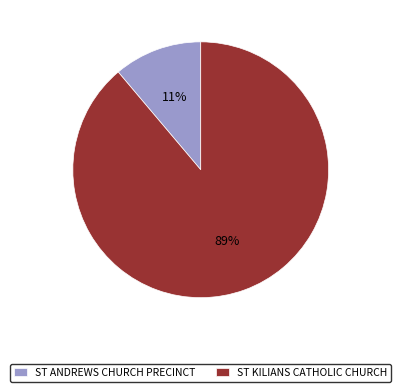

Which slice is the largest?

ST KILIANS CATHOLIC CHURCH